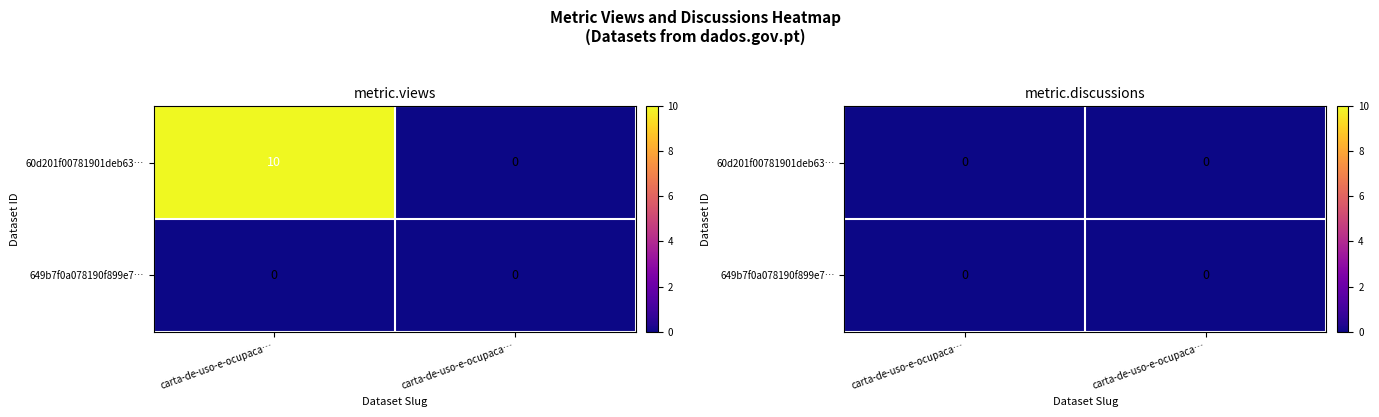

Rank the series by their maximum value, from lowest to highest.

649b7f0a078190f899e7718d, 60d201f00781901deb63327e